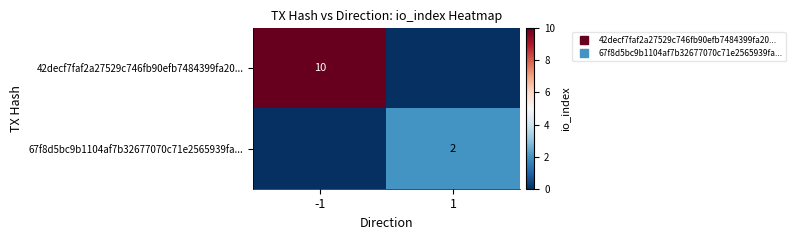

At how many categories does at least one series exceed 9?

1